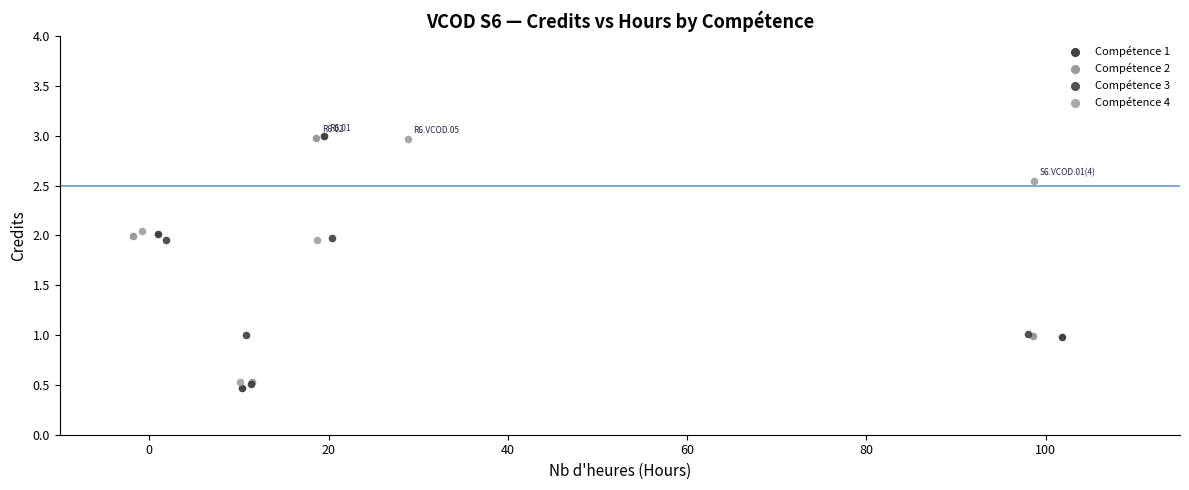

Which series has the widest spread of Y values?

Compétence 1